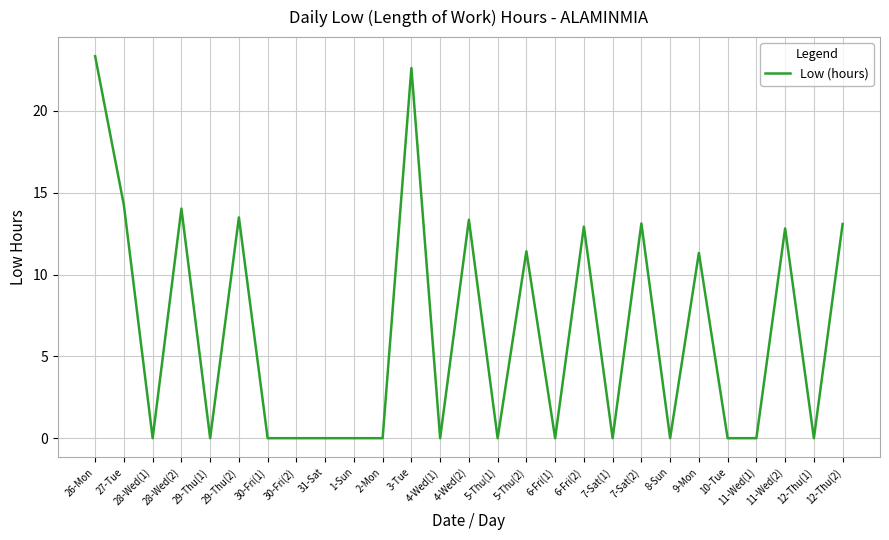

The value at 7-Sat(2) is 7.4. True or false?

False